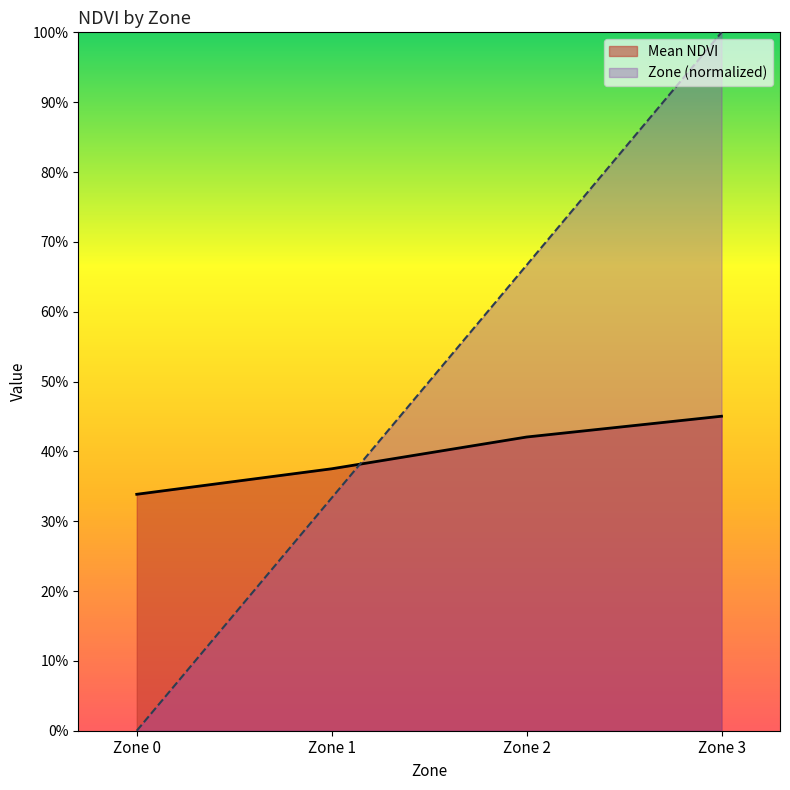

At Zone 2, list the series in order from smallest to largest.

Mean NDVI, Zone (normalized)